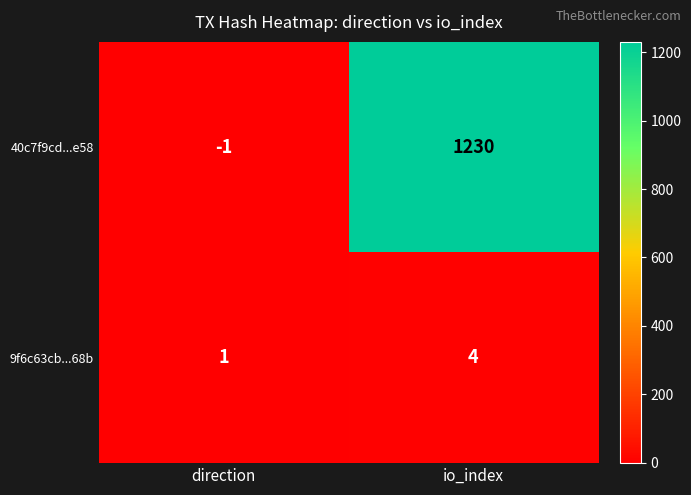

The value of 40c7f9cd...e58 at io_index is 1230. True or false?

True